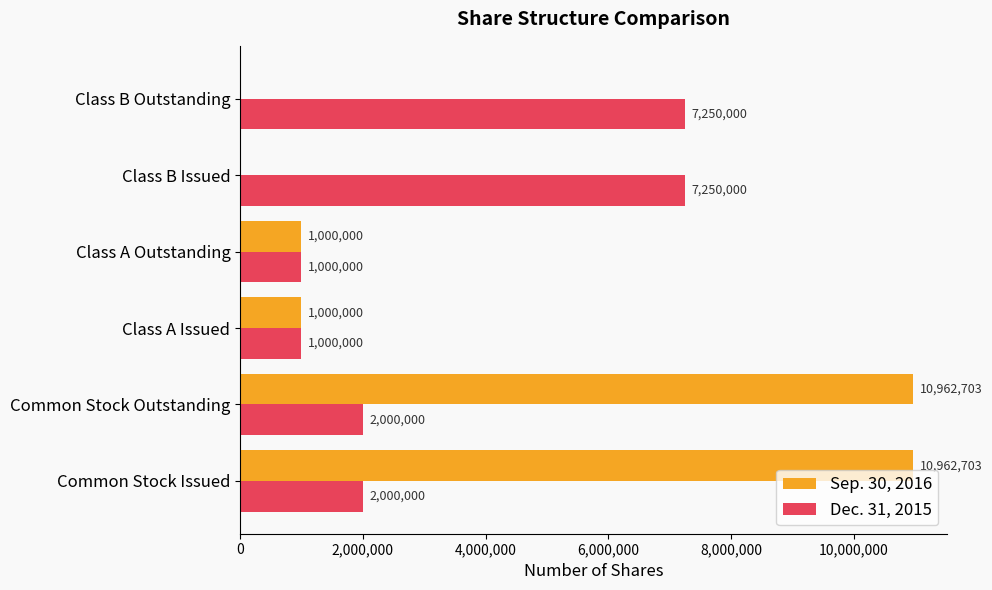

The value of Sep. 30, 2016 at Class A Issued is 1354088. True or false?

False